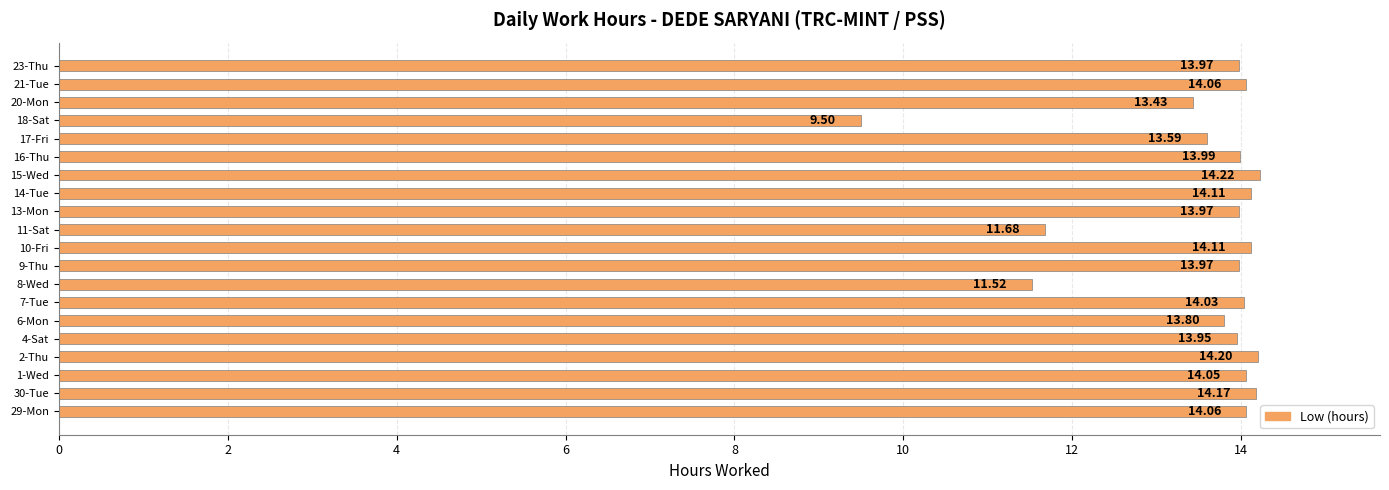

Approximately how many times larger is the value at 14-Tue compared to 6-Mon?

1.0